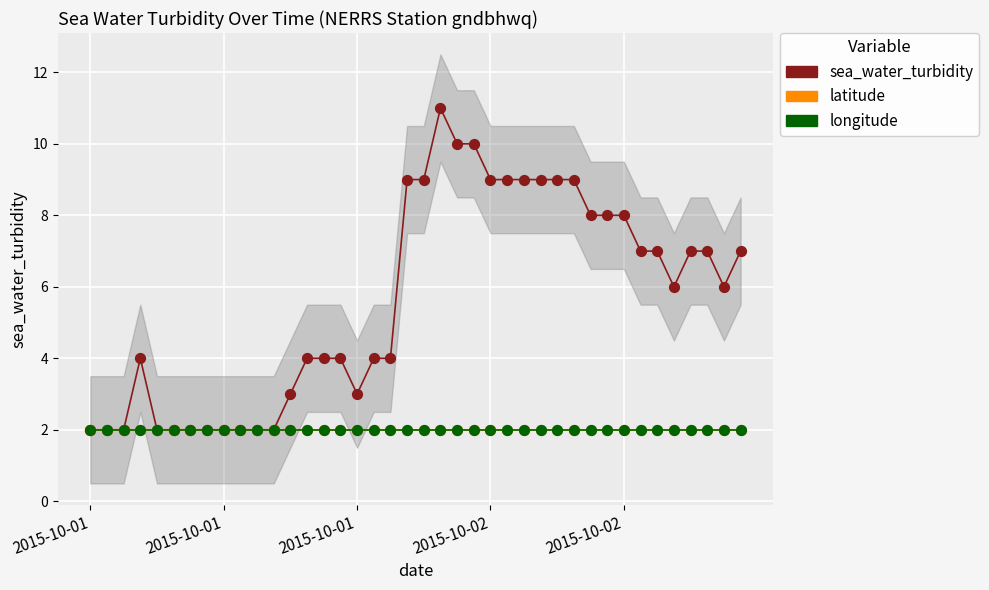

Which series reaches the maximum Y coordinate?

sea_water_turbidity